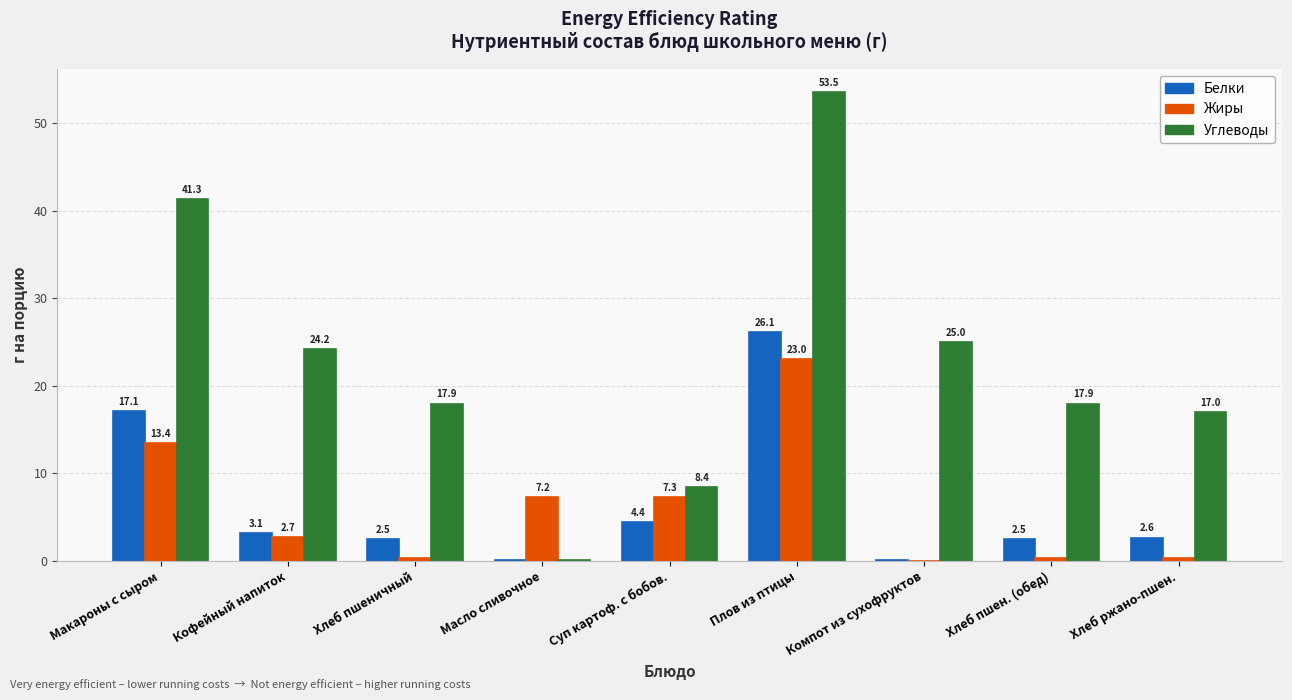

Where is Белки nearest to the value 13?

Макароны с сыром